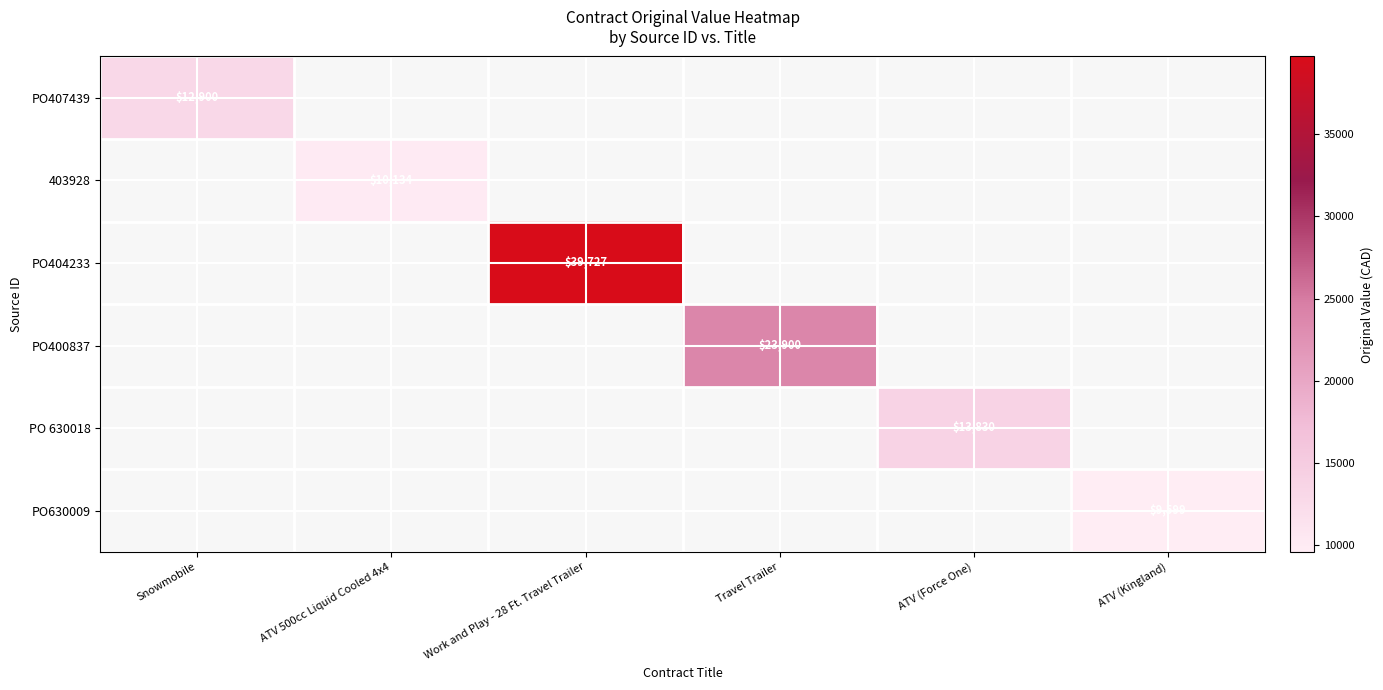

True or false: PO630009 has a value of 9599 at ATV (Kingland).

True